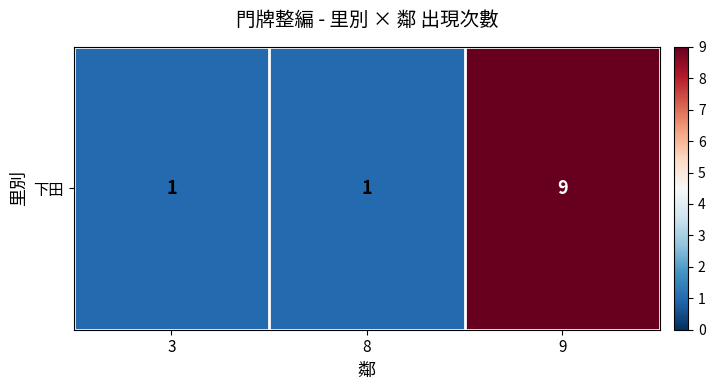

Rank the categories by value from lowest to highest.

3, 8, 9